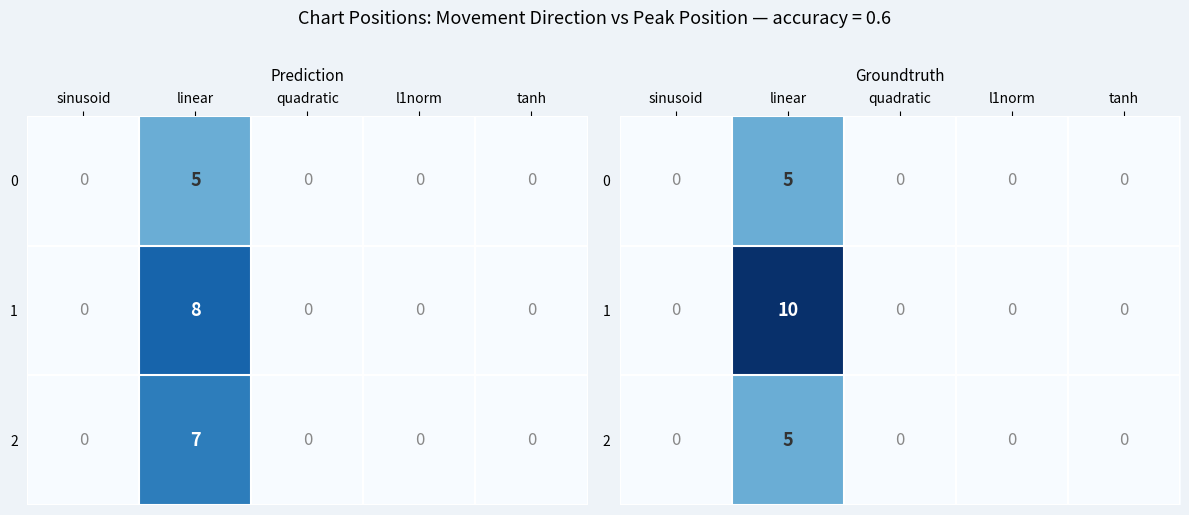

Between l1norm and sinusoid, which is larger?

l1norm